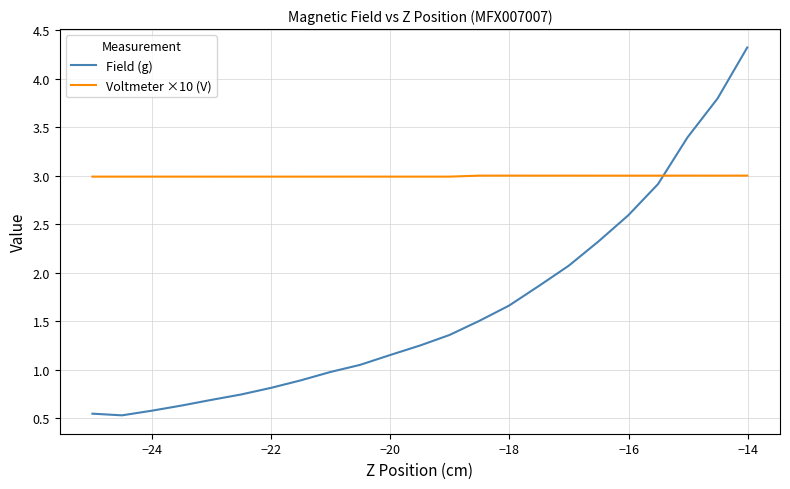

What is the difference between the maximum and minimum values in the Field (g) series?

3.8